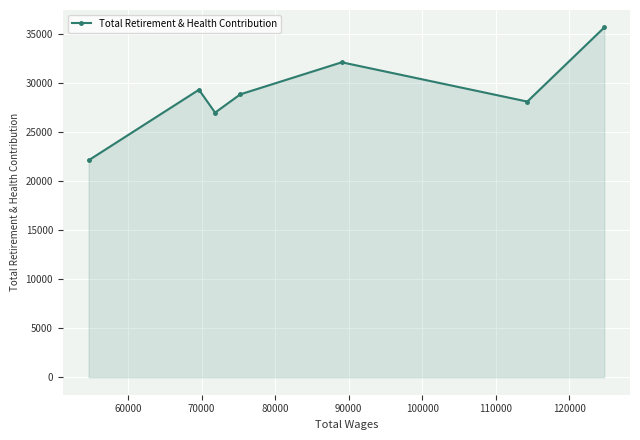

What is the value of the 7th point from the left?

35672